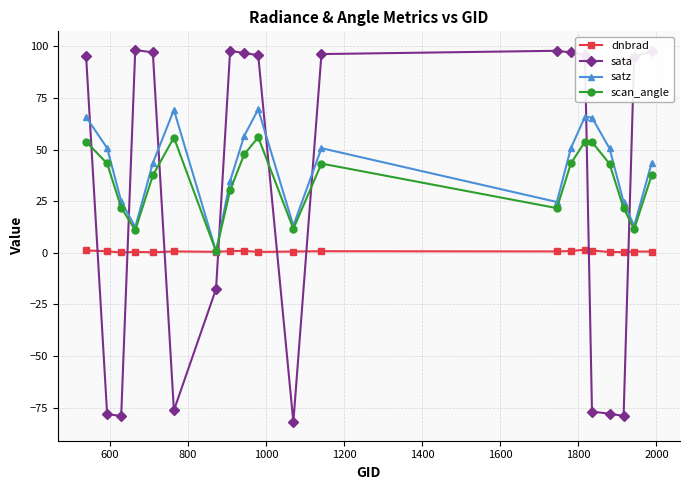

Which series has the largest range (max minus min)?

sata